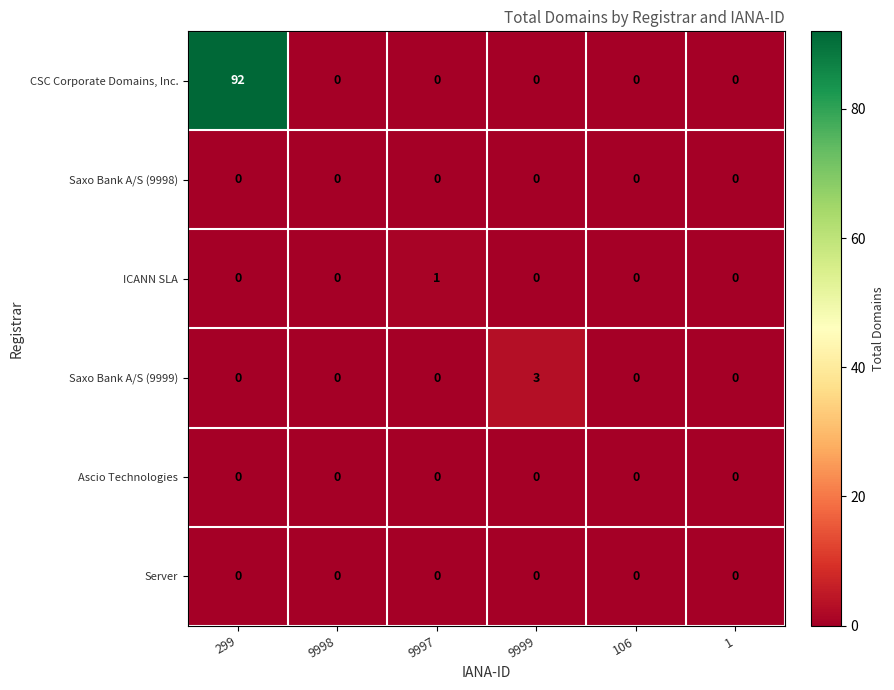

What is the maximum value shown in the chart?

92